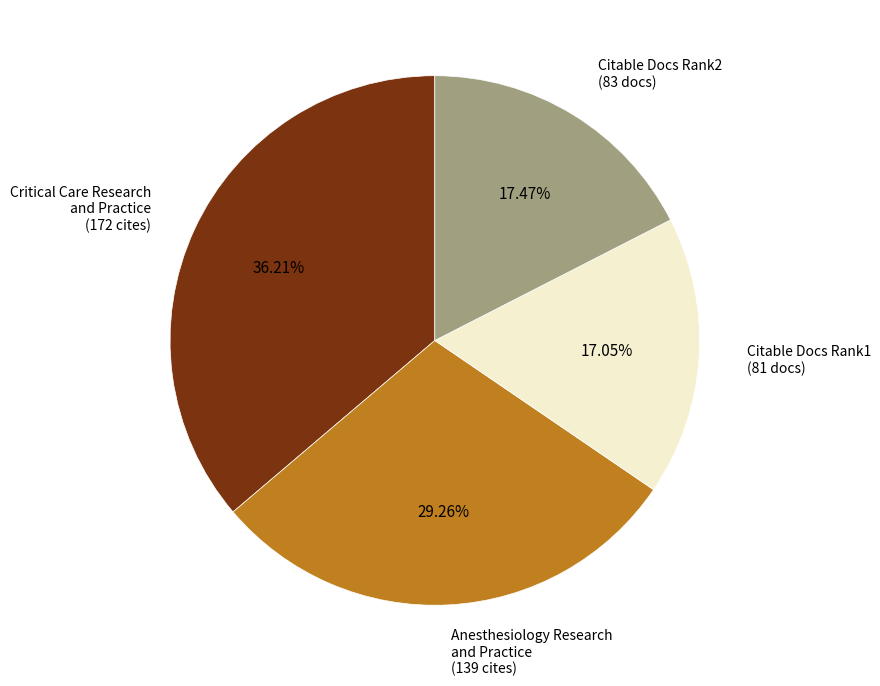

Do Anesthesiology Research and Practice (139 cites) and Citable Docs Rank1 (81 docs) together represent more than half of the pie?

No